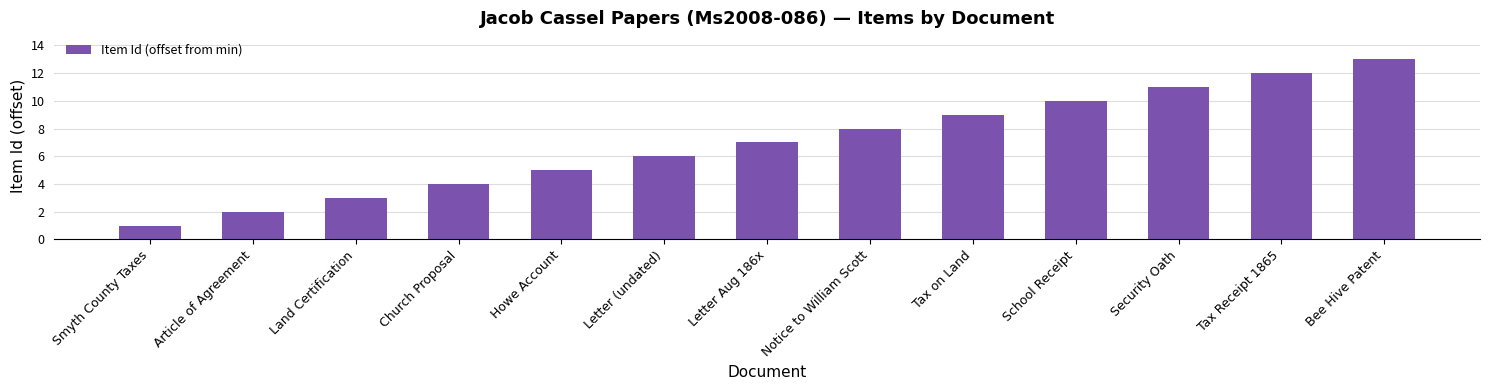

List the labels in order of value, smallest first.

Smyth County Taxes, Article of Agreement, Land Certification, Church Proposal, Howe Account, Letter (undated), Letter Aug 186x, Notice to William Scott, Tax on Land, School Receipt, Security Oath, Tax Receipt 1865, Bee Hive Patent